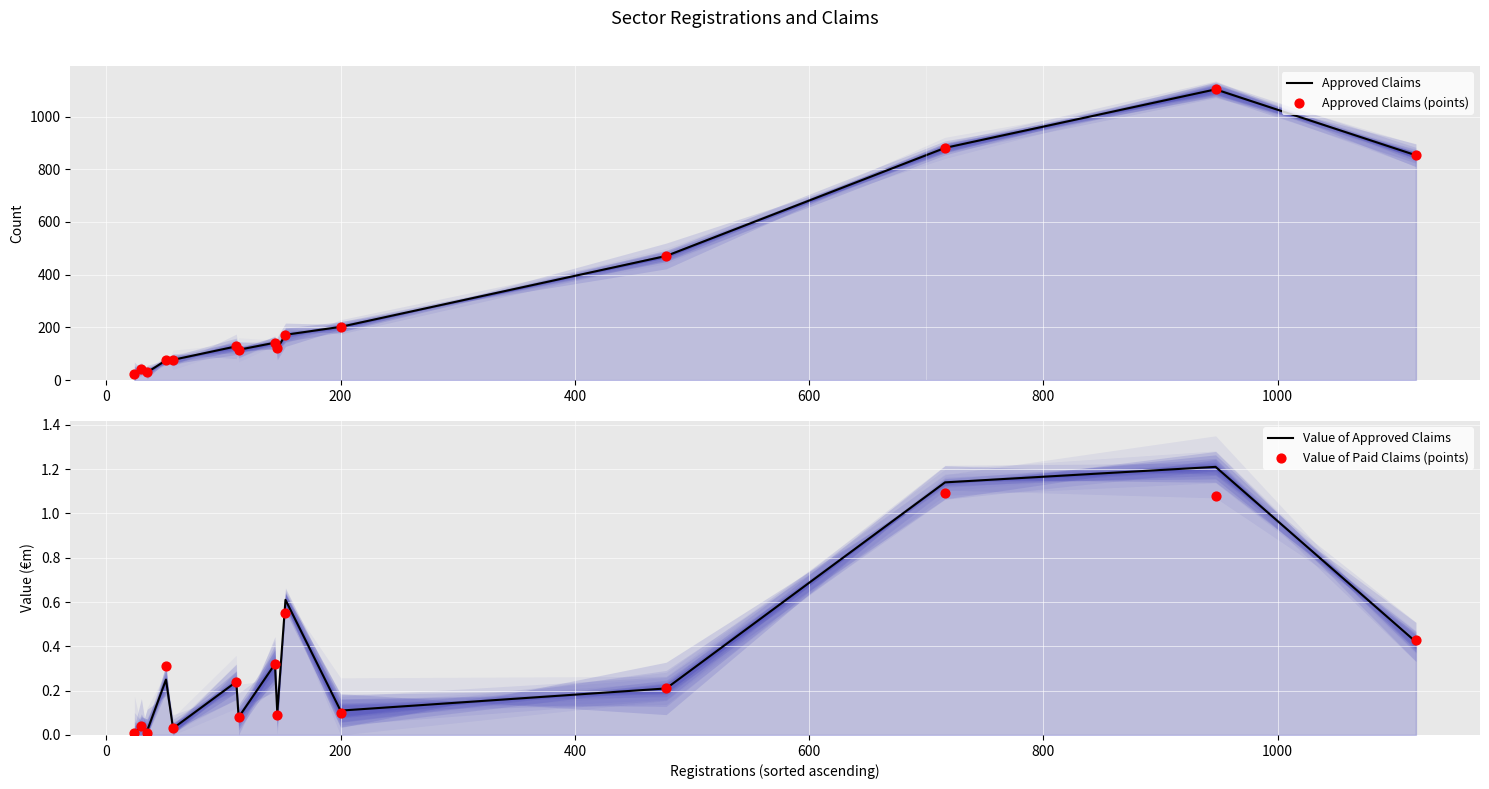

At how many categories does at least one series exceed 626?

3